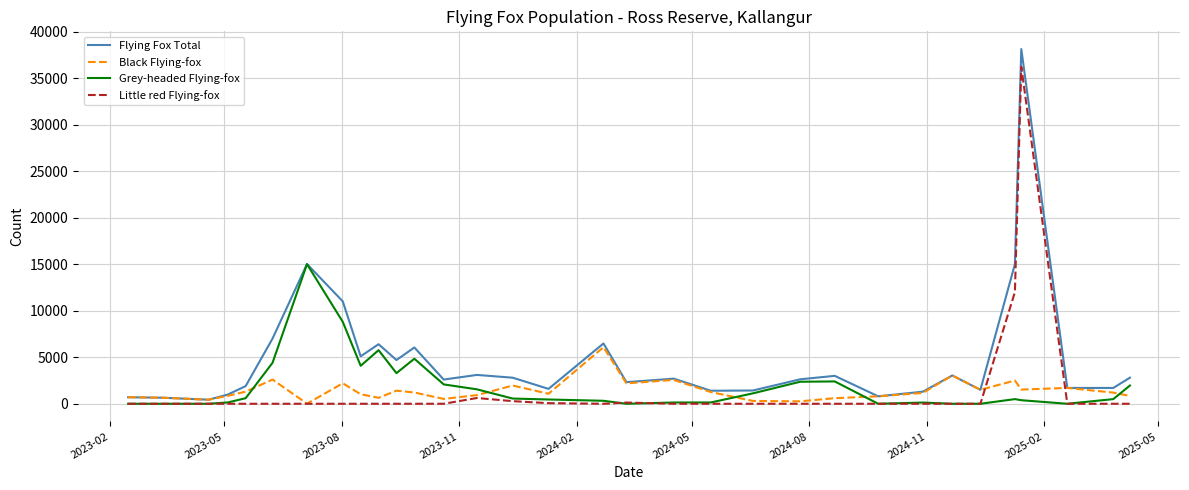

Which series has the largest range (max minus min)?

Flying Fox Total